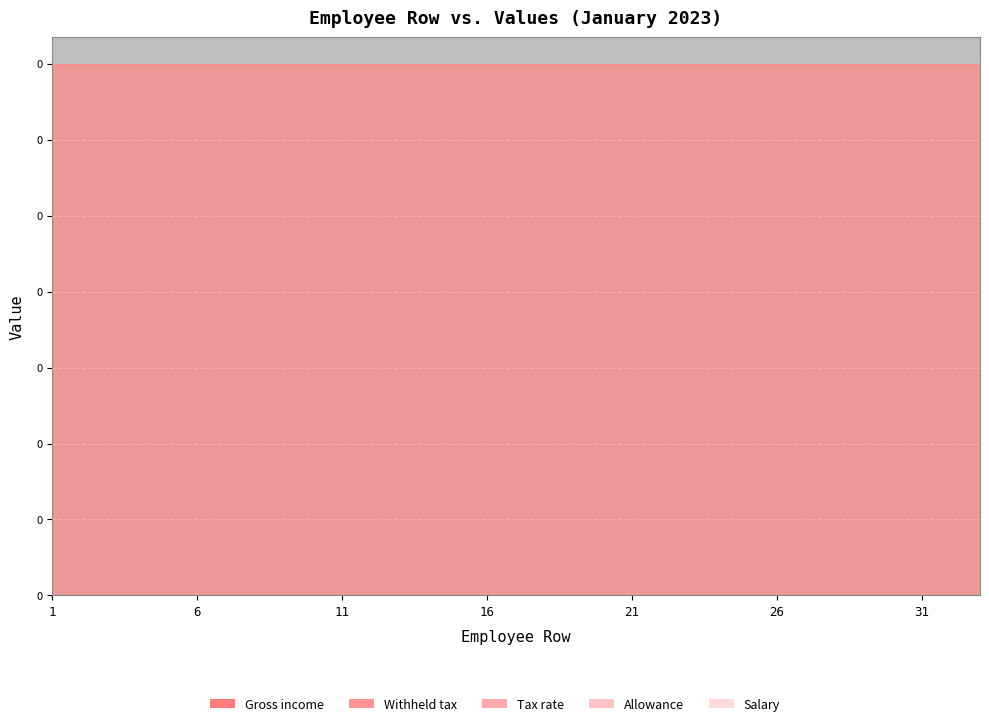

At which label is Salary closest to 0?

1